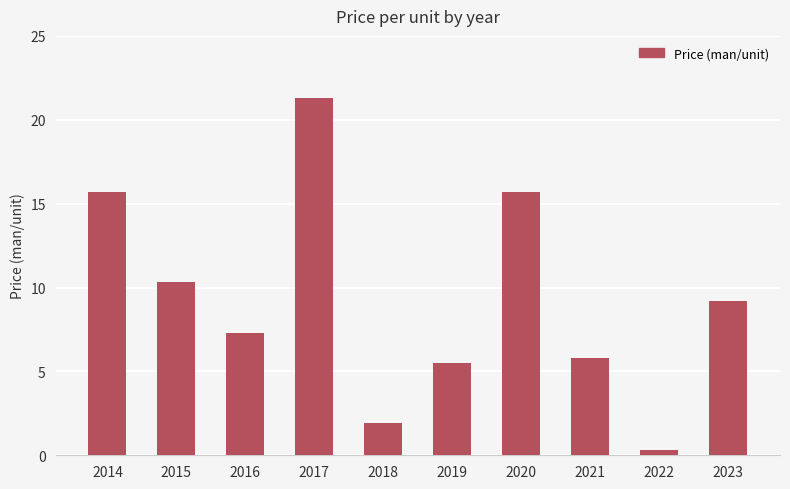

Reading left to right, extract all data points from this chart.

15.7	10.3	7.3	21.3	1.9	5.5	15.7	5.8	0.3	9.2